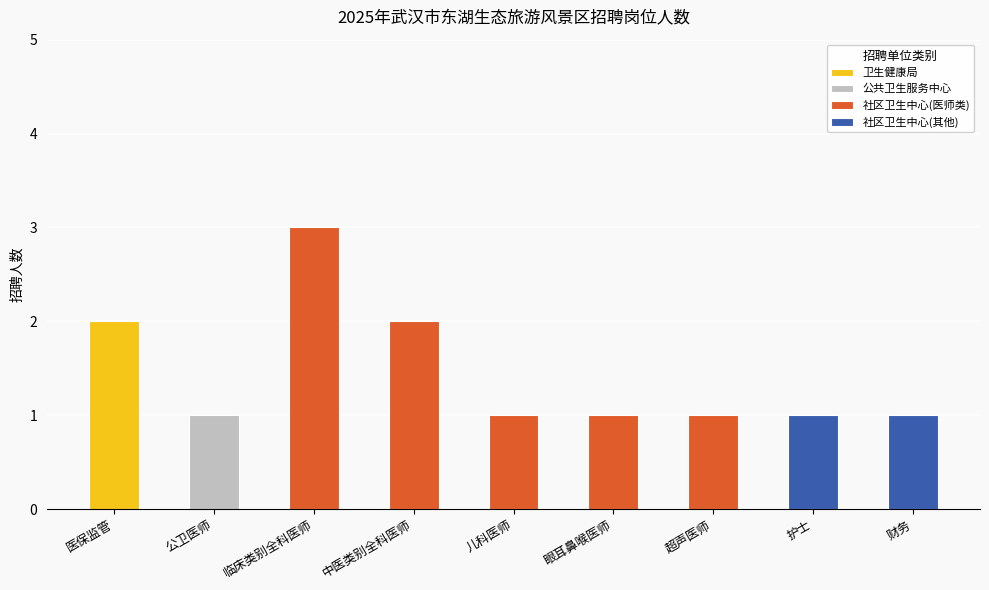

Reading left to right, list all the values displayed in this chart.

2	1	3	2	1	1	1	1	1